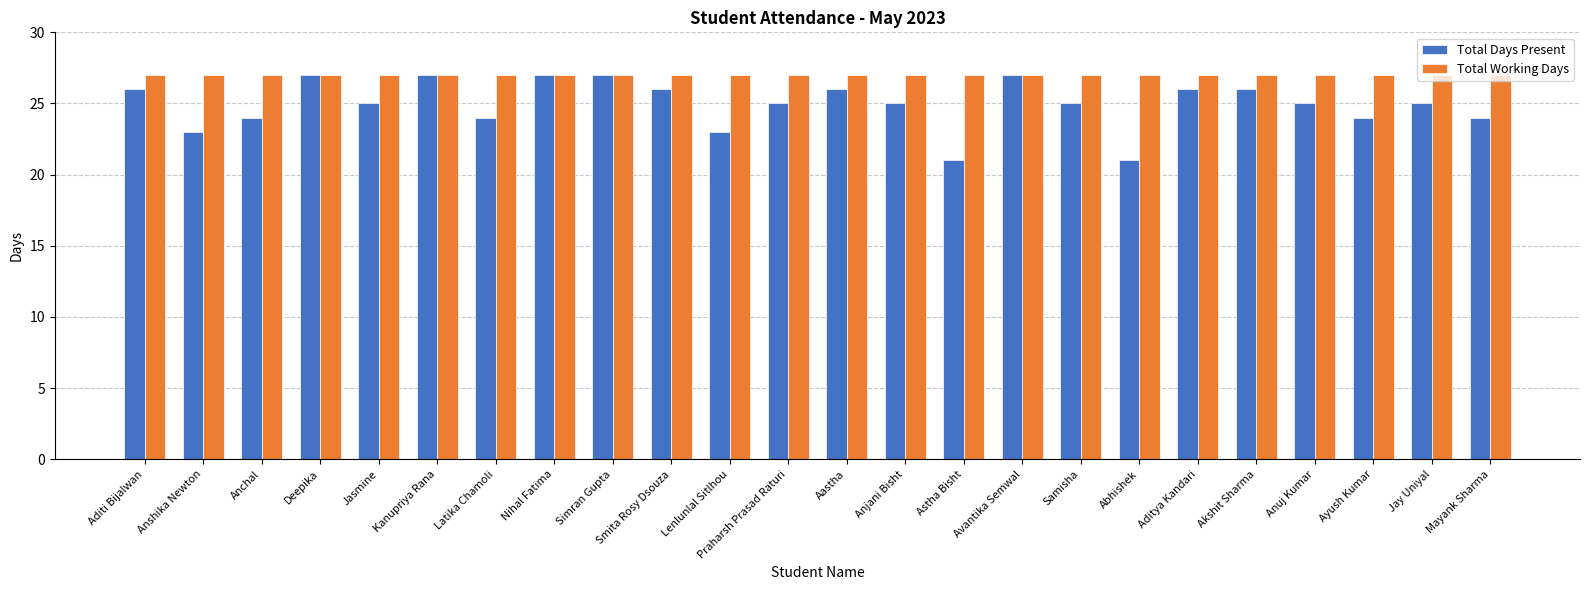

What is the label of the 12th bar from the left?

Praharsh Prasad Raturi